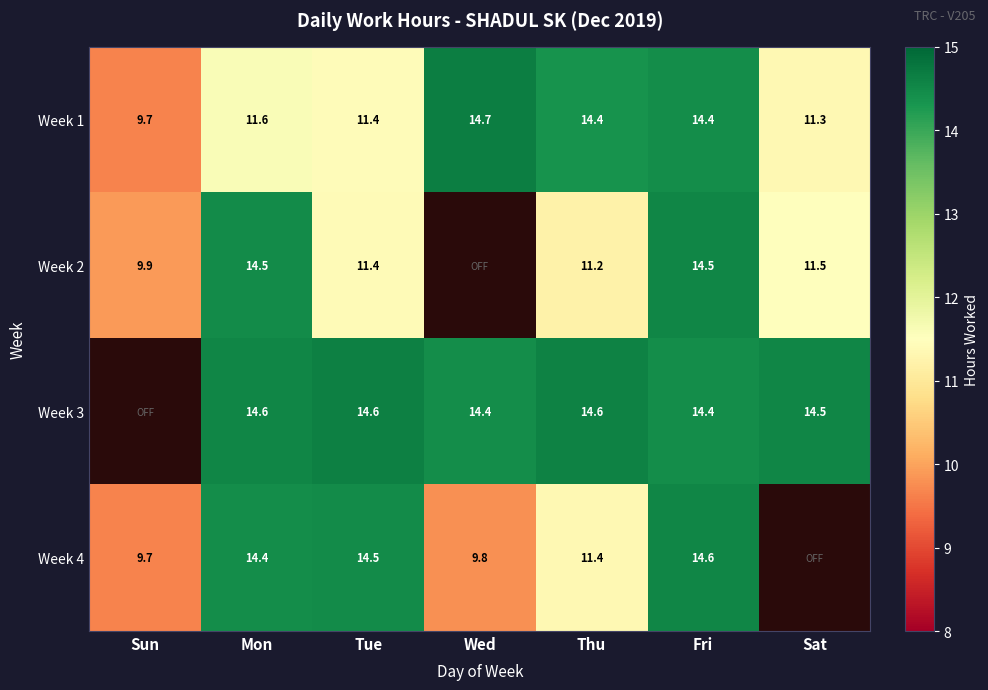

Where is Week 1 nearest to the value 12?

Mon